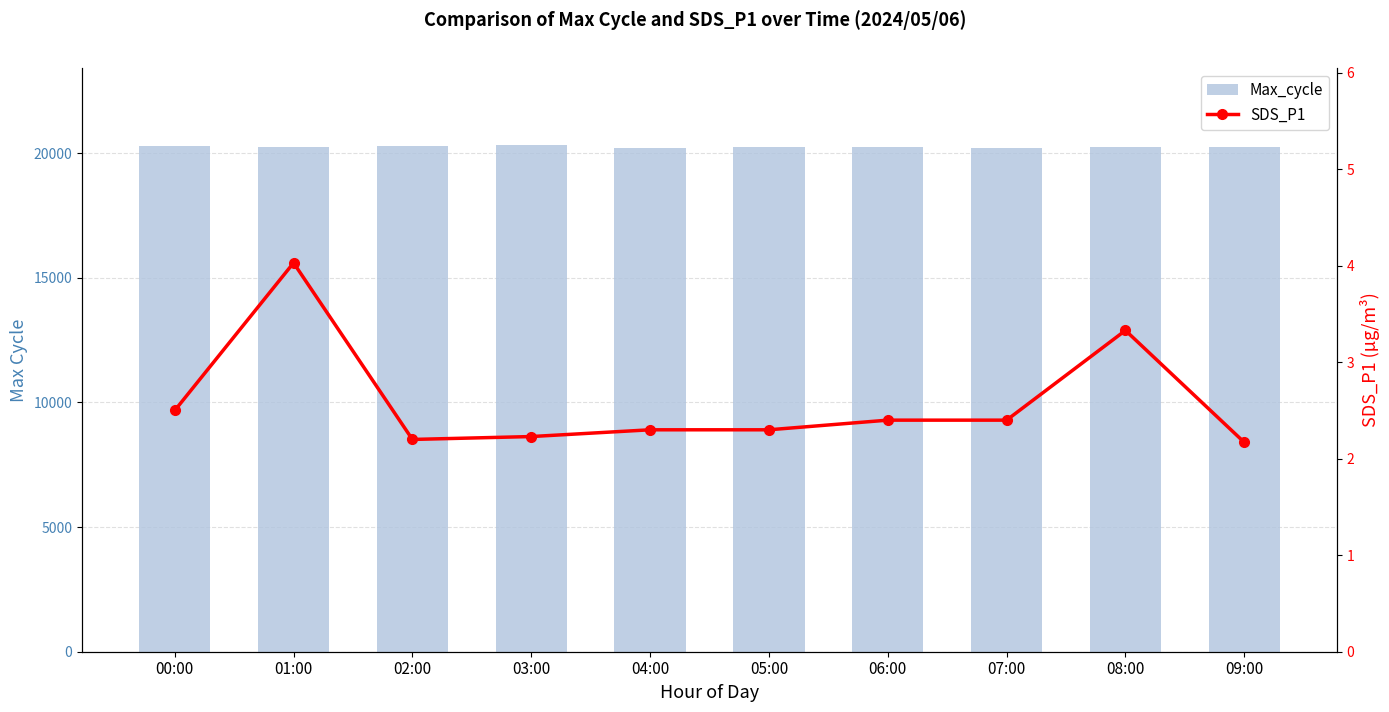

What is the label of the 5th bar from the left?

04:00